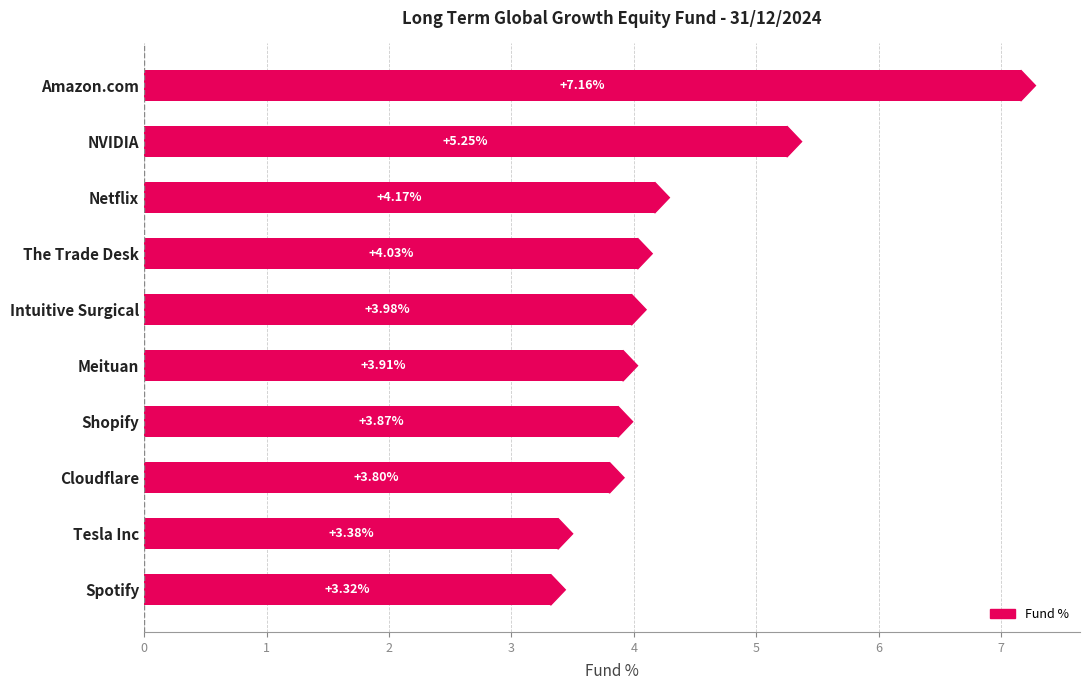

What is the label of the 6th bar from the bottom?

Intuitive Surgical